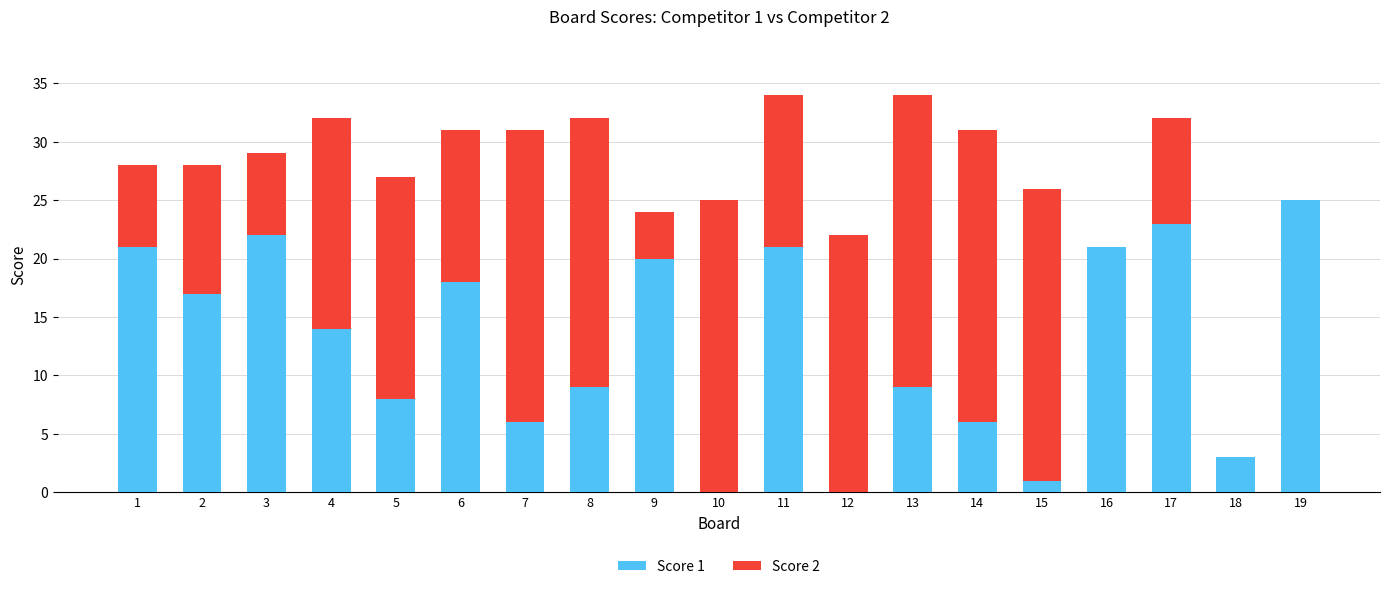

The value of Score 1 at 14 is 4. True or false?

False